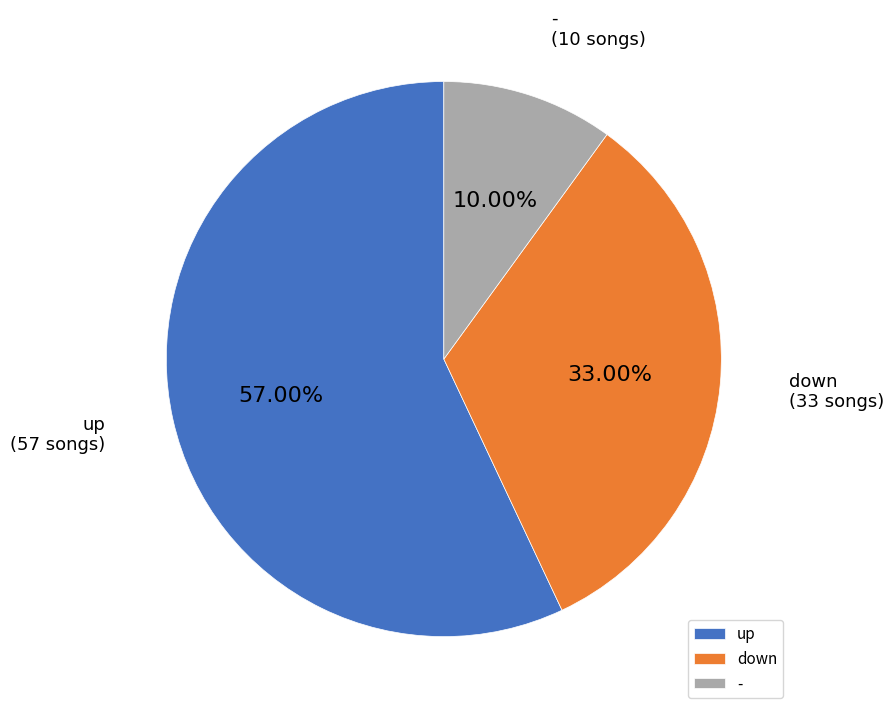

Is it true that down is 43% of the pie?

False